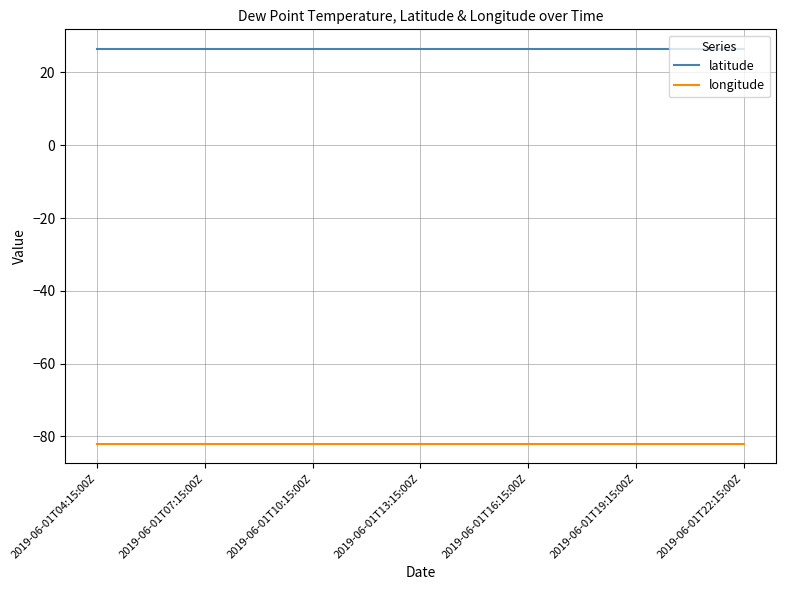

Which series has the largest total across all categories?

latitude